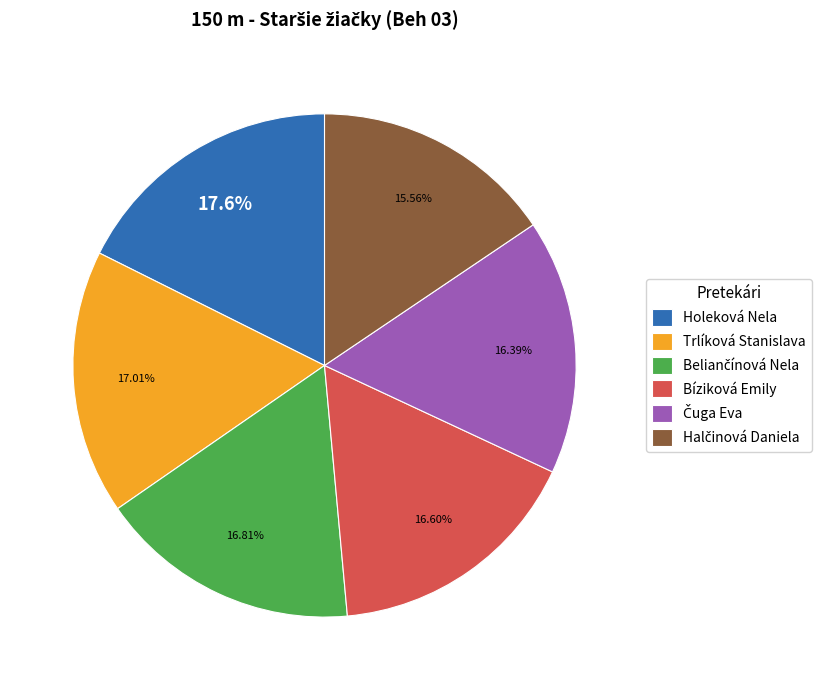

How many segments does this pie chart have?

6